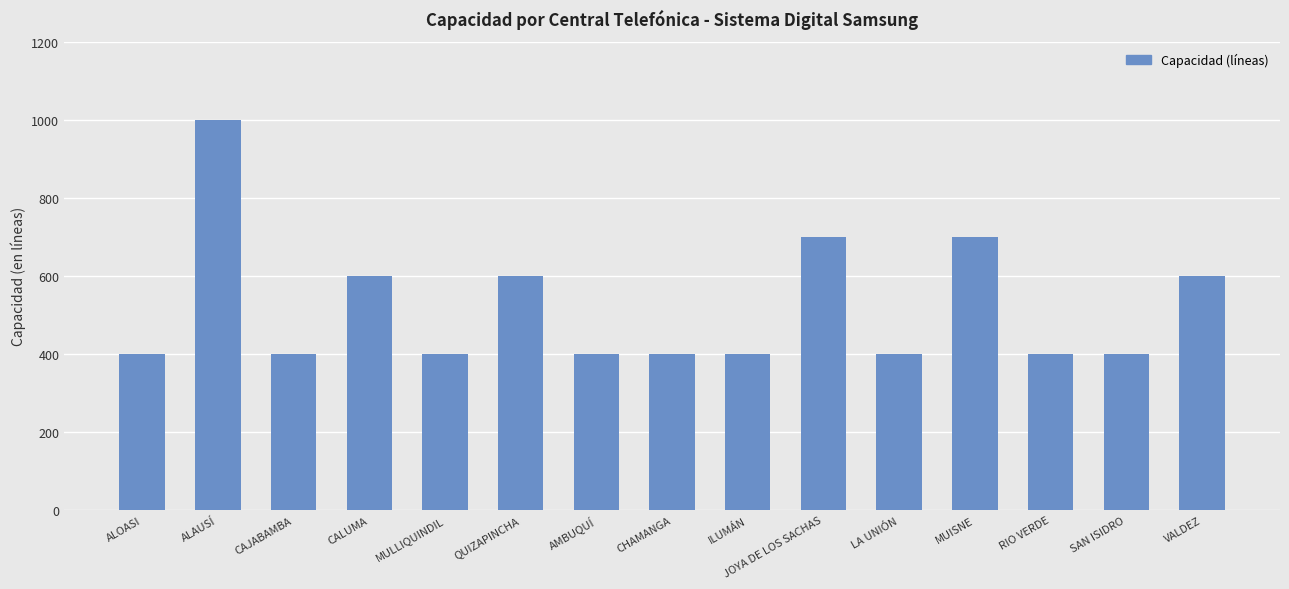

Approximately how many times larger is the value at ALOASI compared to CAJABAMBA?

1.0